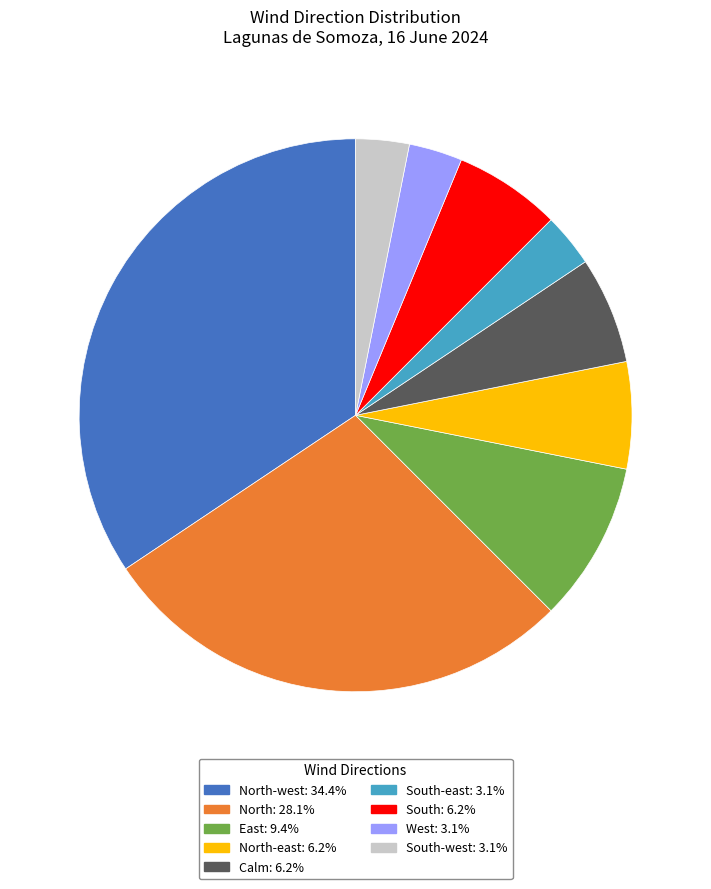

Is there a majority slice in this chart?

No